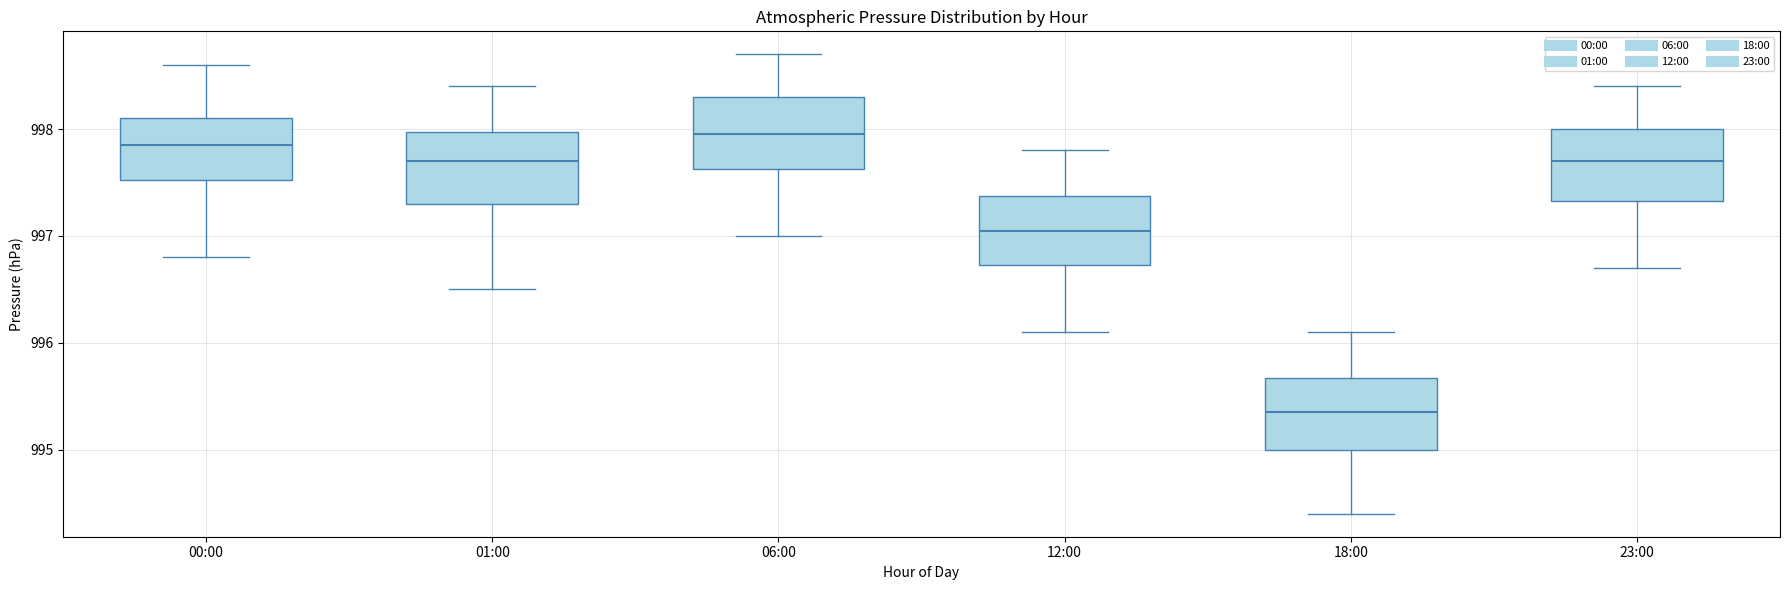

Where is the lower edge of the box for 18:00 on the y-axis? The values are not printed on the chart, so give them approximately, as read against the axis.

995.0